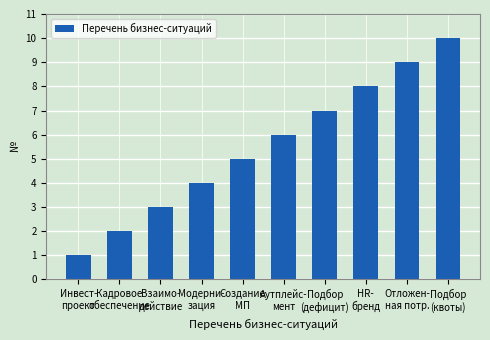

How many series are shown in this chart?

1